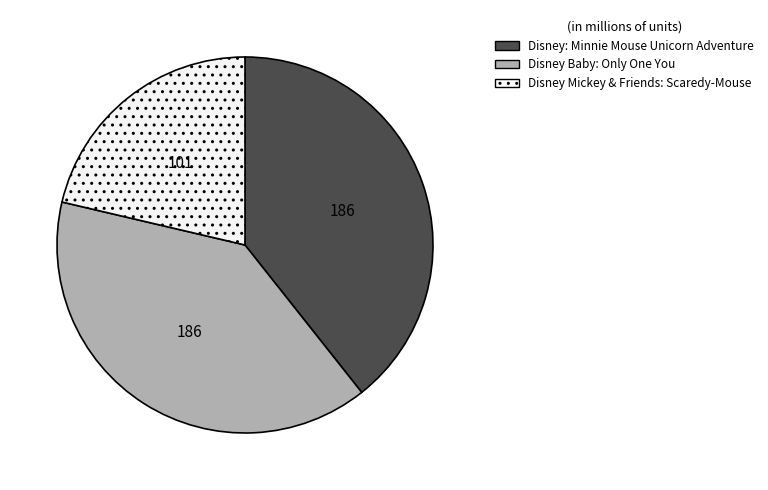

Combined, do Disney Baby: Only One You and Disney Mickey & Friends: Scaredy-Mouse account for over 50%?

Yes